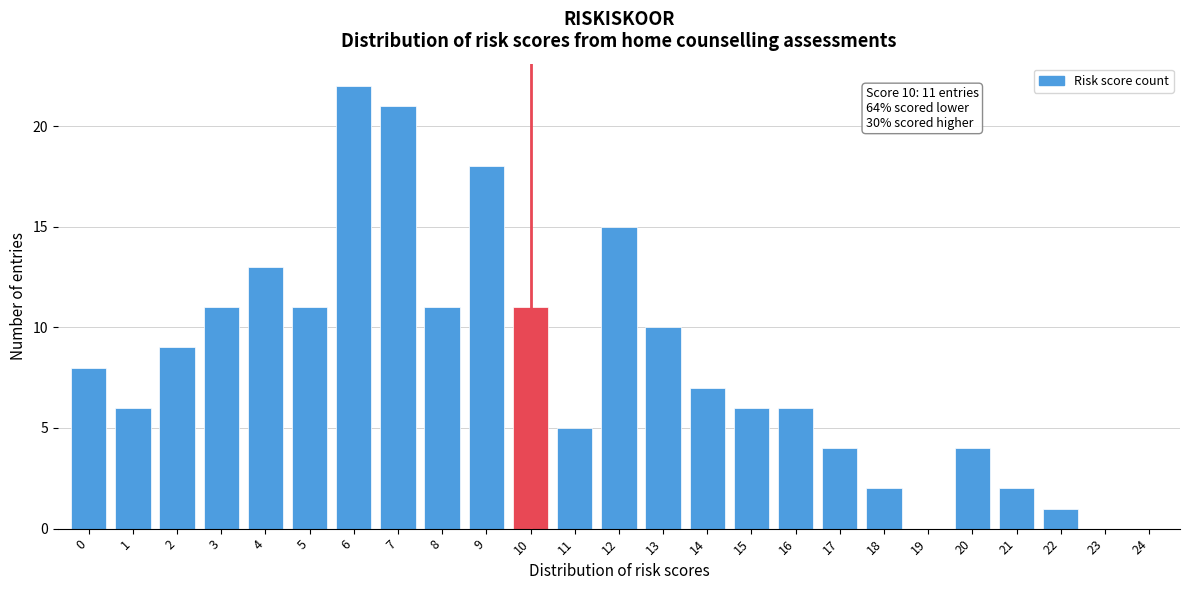

Reading left to right, extract all data points from this chart.

0=8	1=6	2=9	3=11	4=13	5=11	6=22	7=21	8=11	9=18	10=11	11=5	12=15	13=10	14=7	15=6	16=6	17=4	18=2	19=0	20=4	21=2	22=1	23=0	24=0